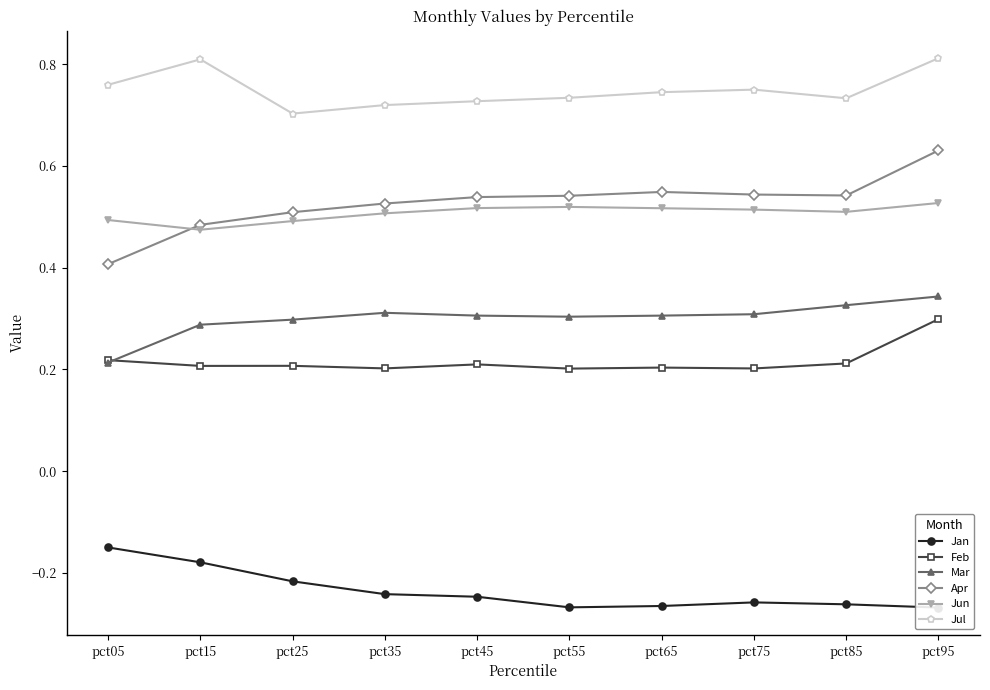

At which label does Jan reach its minimum?

pct95